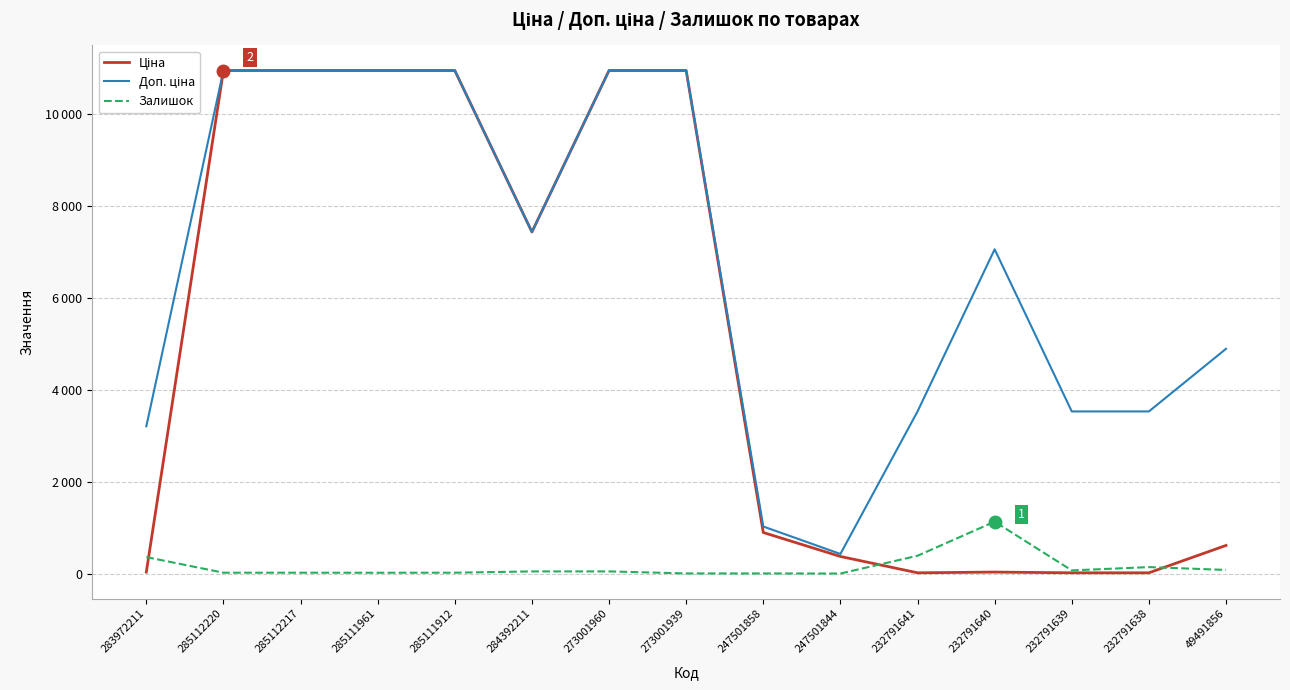

Does the chart have visible grid lines?

Yes